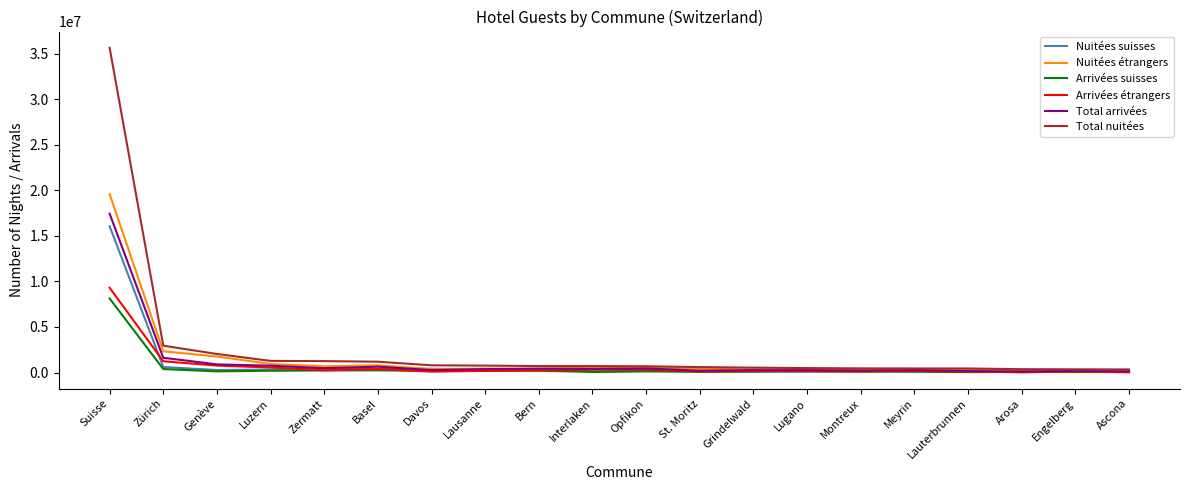

Which series has the largest range (max minus min)?

Total nuitées